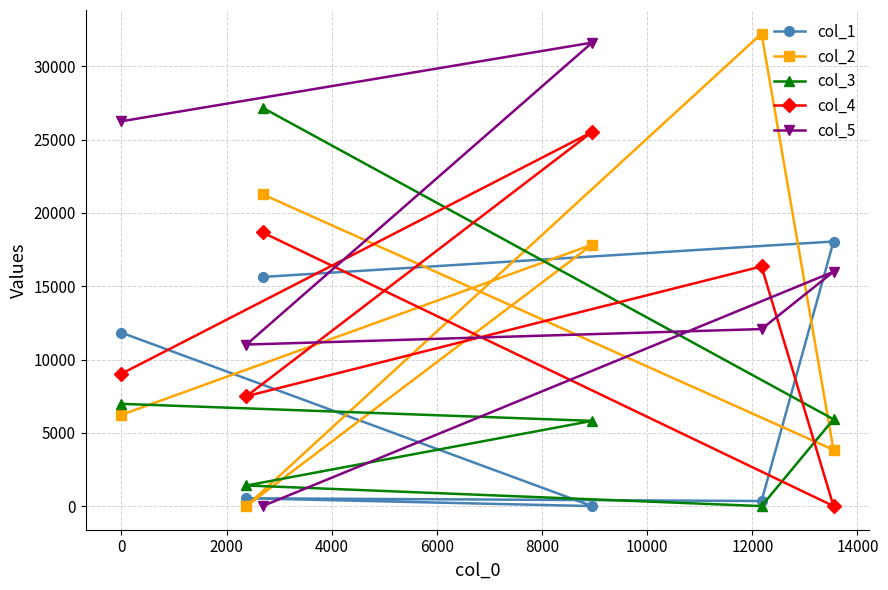

At how many categories does at least one series exceed 22830?

4